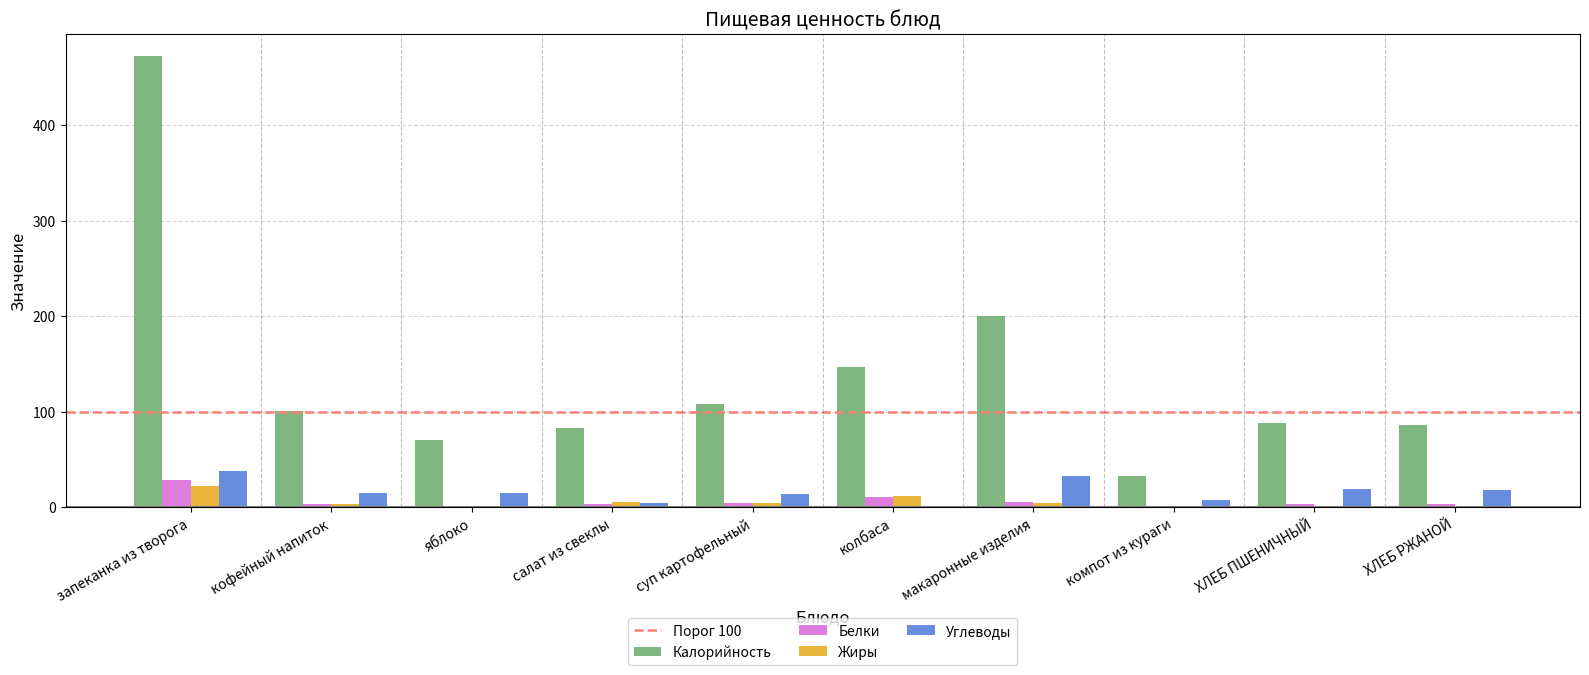

What is the sum of the Калорийность values at салат из свеклы and колбаса?

230.0